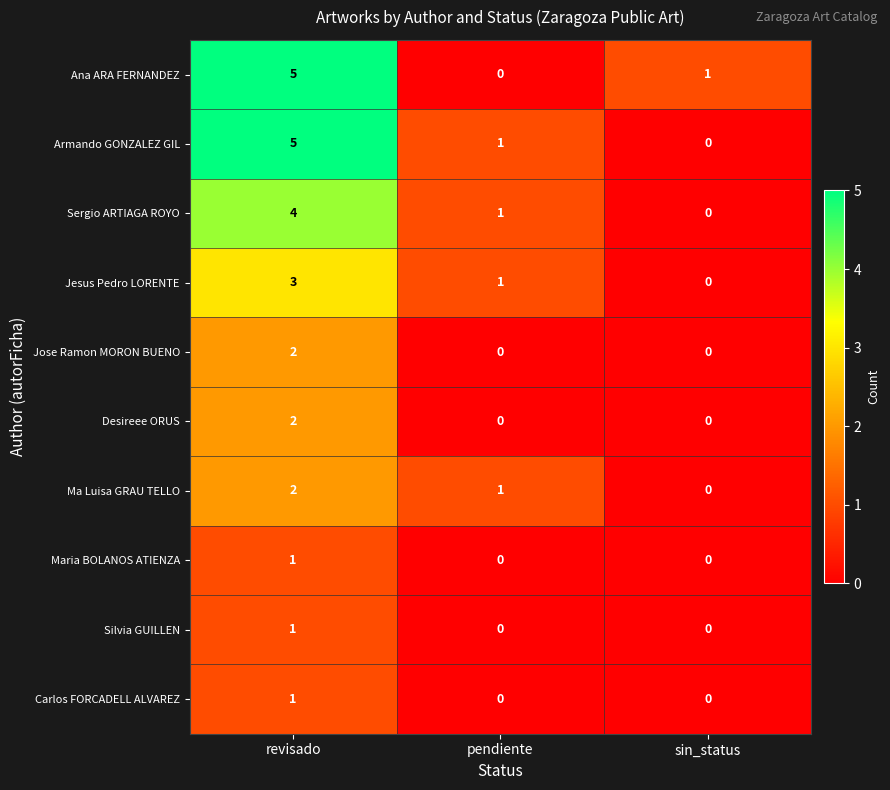

How many values in the Ma Luisa GRAU TELLO series are below 1?

1